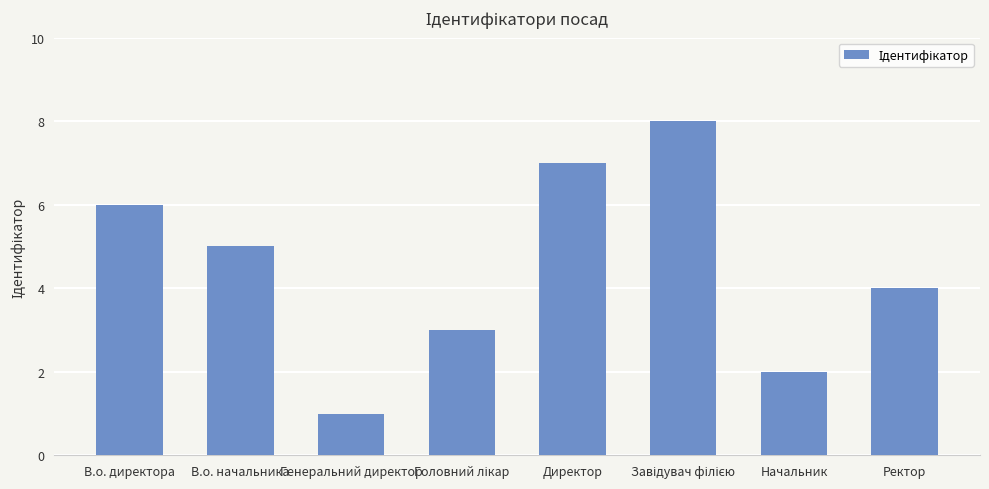

Reading right to left, extract all data points from this chart.

4	2	8	7	3	1	5	6